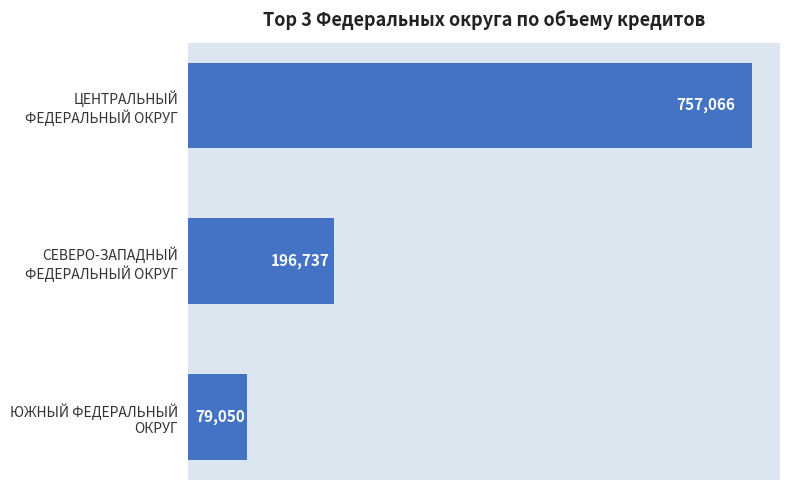

Reading bottom to top, extract all data points from this chart.

79050	196737	757066